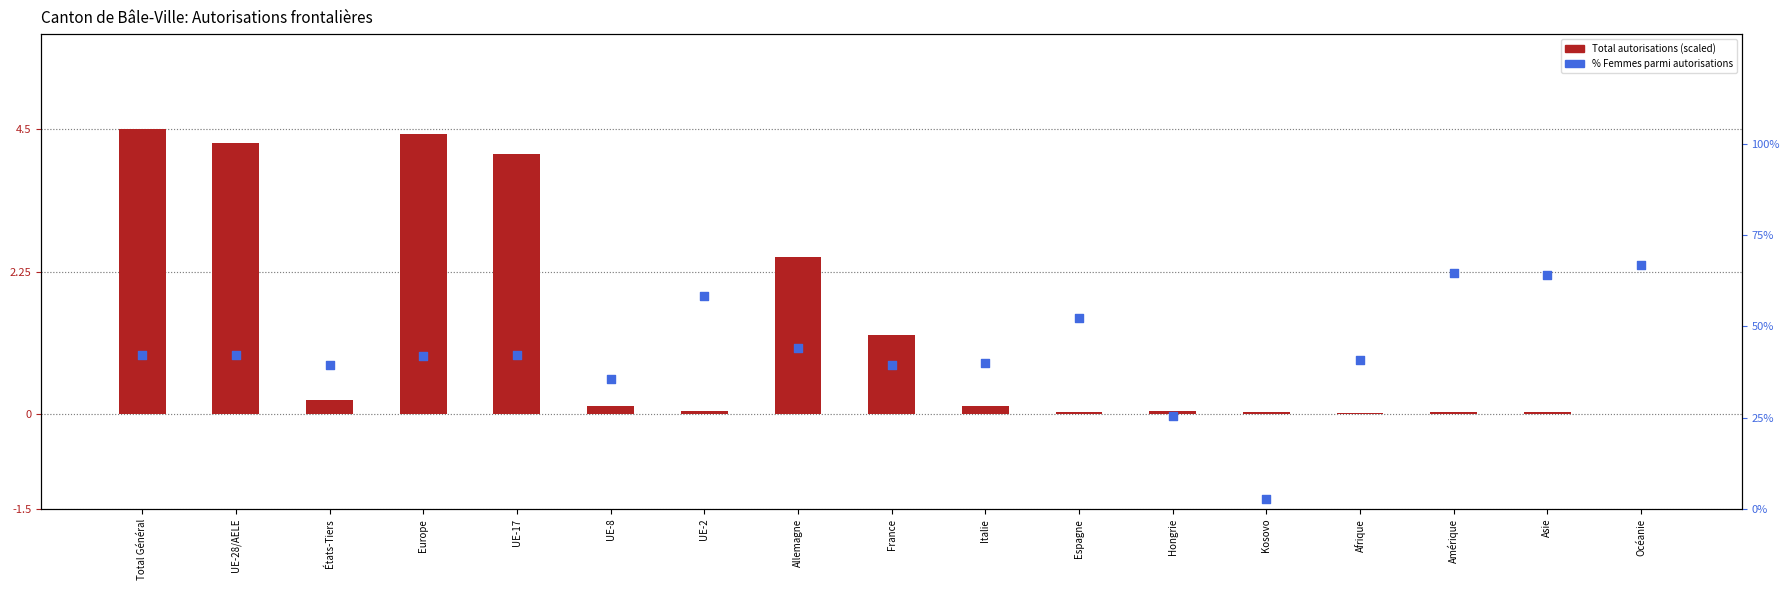

At how many categories does at least one series exceed 55?

4